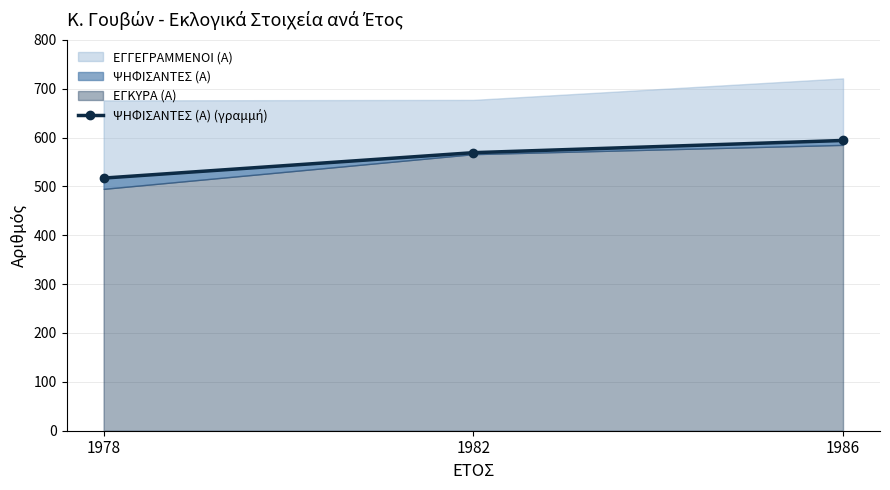

The value at 1986 is 594. True or false?

True